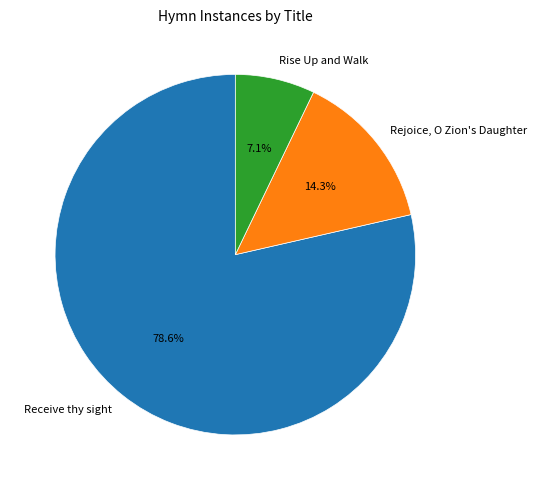

Which category has the smallest portion of the pie?

Rise Up and Walk